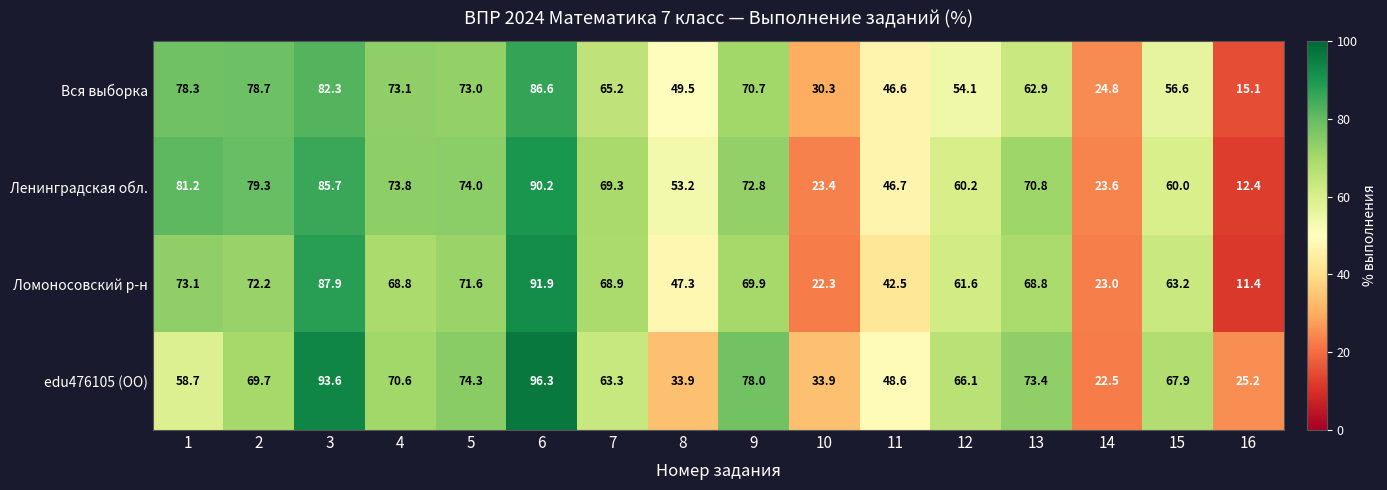

At which label is Вся выборка closest to 50?

8